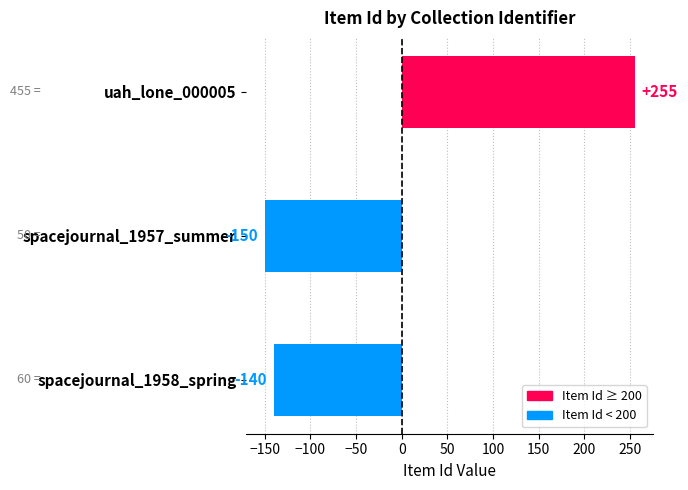

Reading top to bottom, transcribe all the data shown in this chart.

255	-150	-140